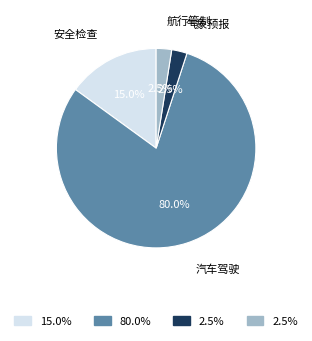

How many segments does this pie chart have?

4